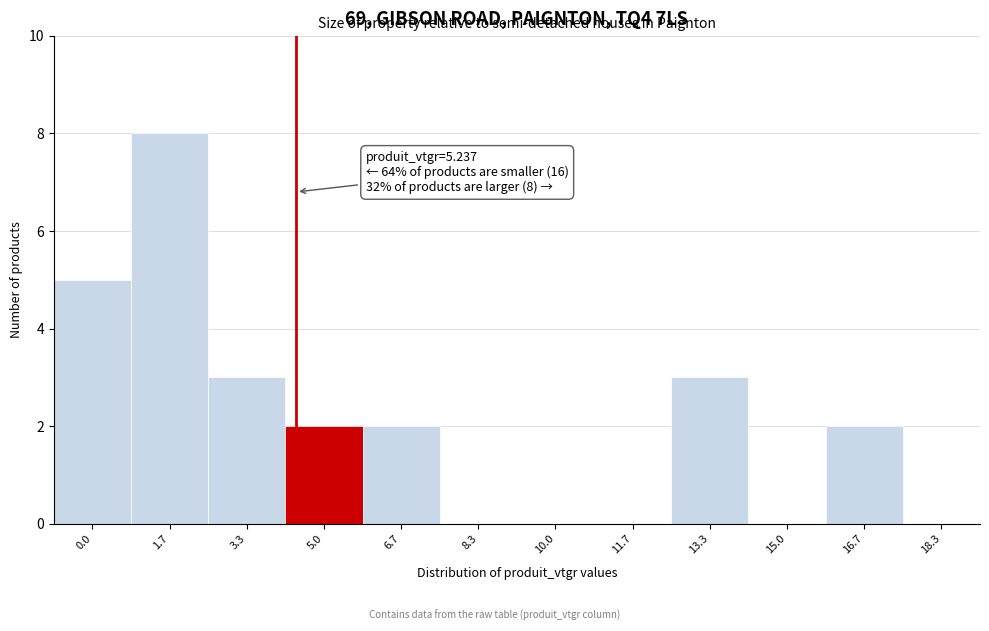

Reading right to left, extract all data points from this chart.

18.3=0	16.7=2	15.0=0	13.3=3	11.7=0	10.0=0	8.3=0	6.7=2	5.0=2	3.3=3	1.7=8	0.0=5